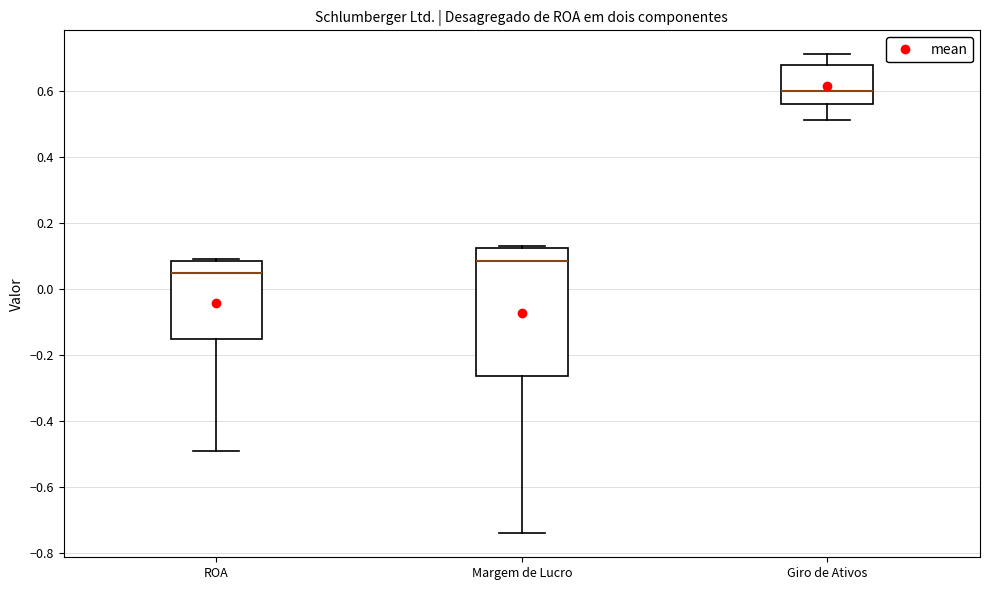

Reading left to right, read every box against the y-axis: the position of its median line, the range the box covers, and the ends of its whiskers. The values are not printed on the chart, so give them approximately, as read against the axis.

ROA: median 0.04, box -0.16 to 0.08, whiskers -0.48 to 0.10
Margem de Lucro: median 0.08, box -0.26 to 0.12, whiskers -0.74 to 0.12
Giro de Ativos: median 0.60, box 0.56 to 0.68, whiskers 0.52 to 0.72